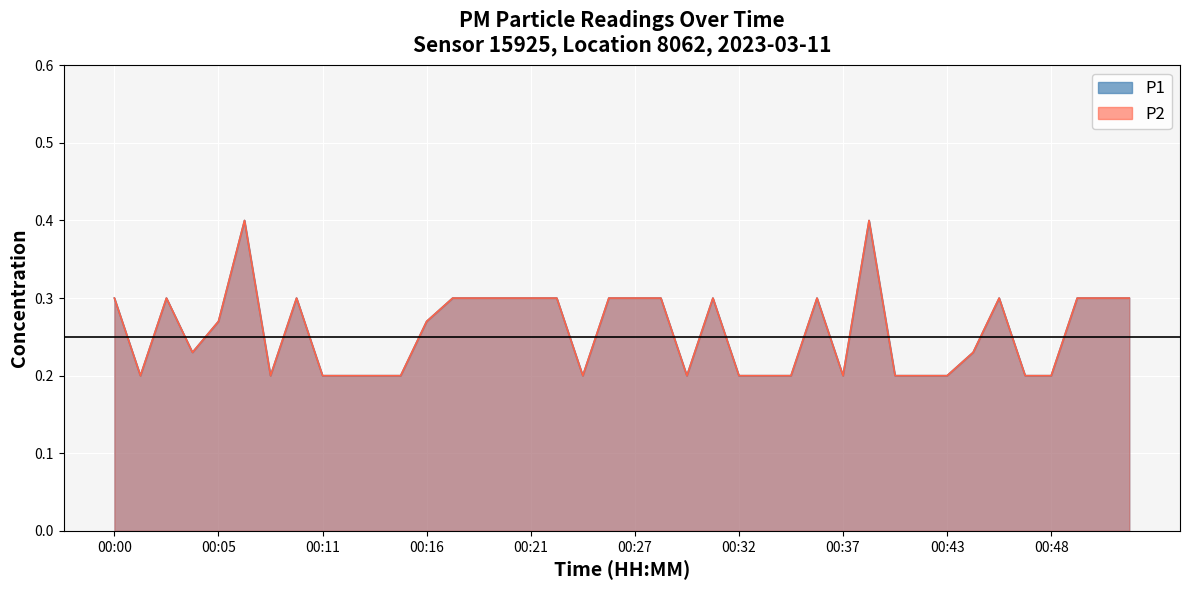

What is the value of the P1 point at the 27th from the left?

0.2